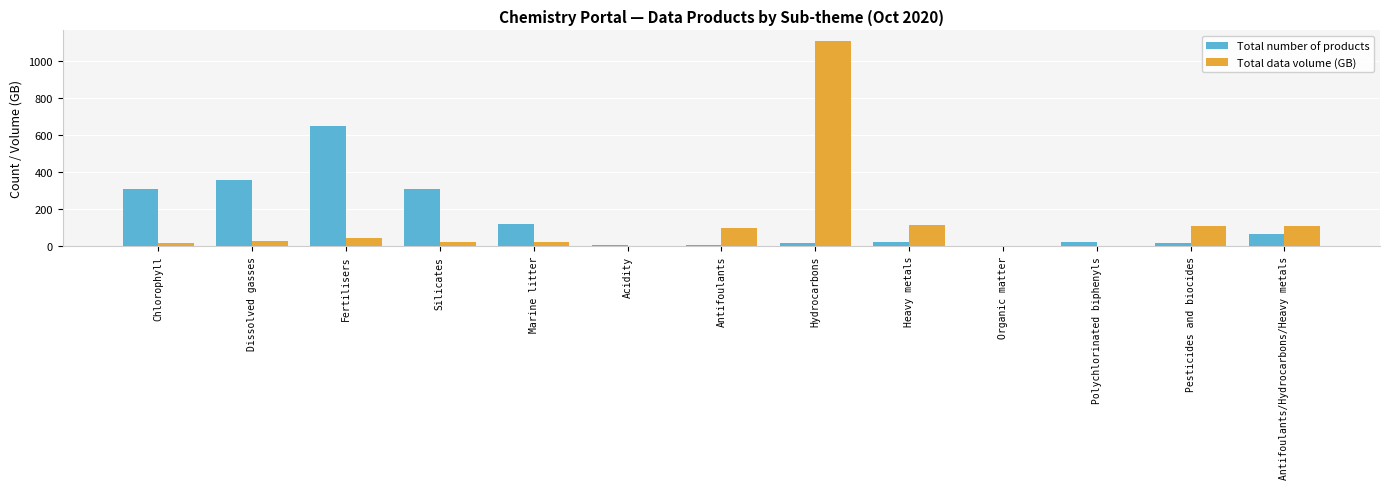

At which category is the sum across all series the highest?

Hydrocarbons